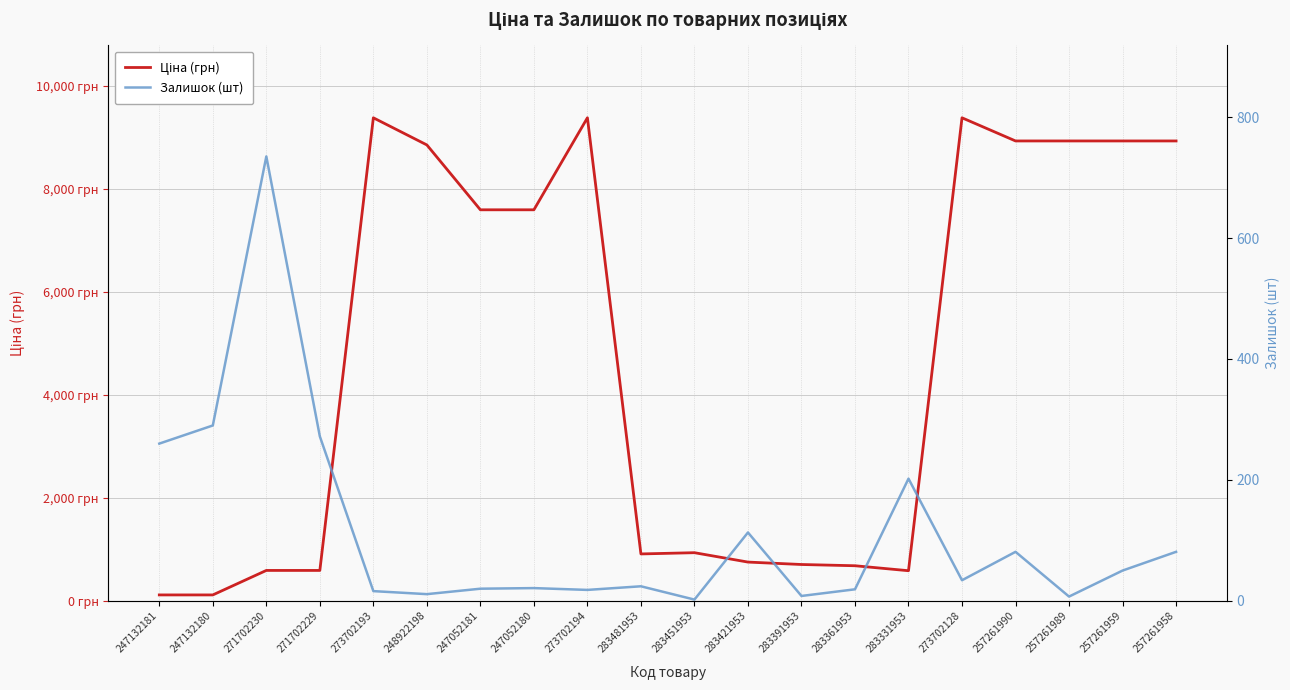

What position from the right is 257261990?

4